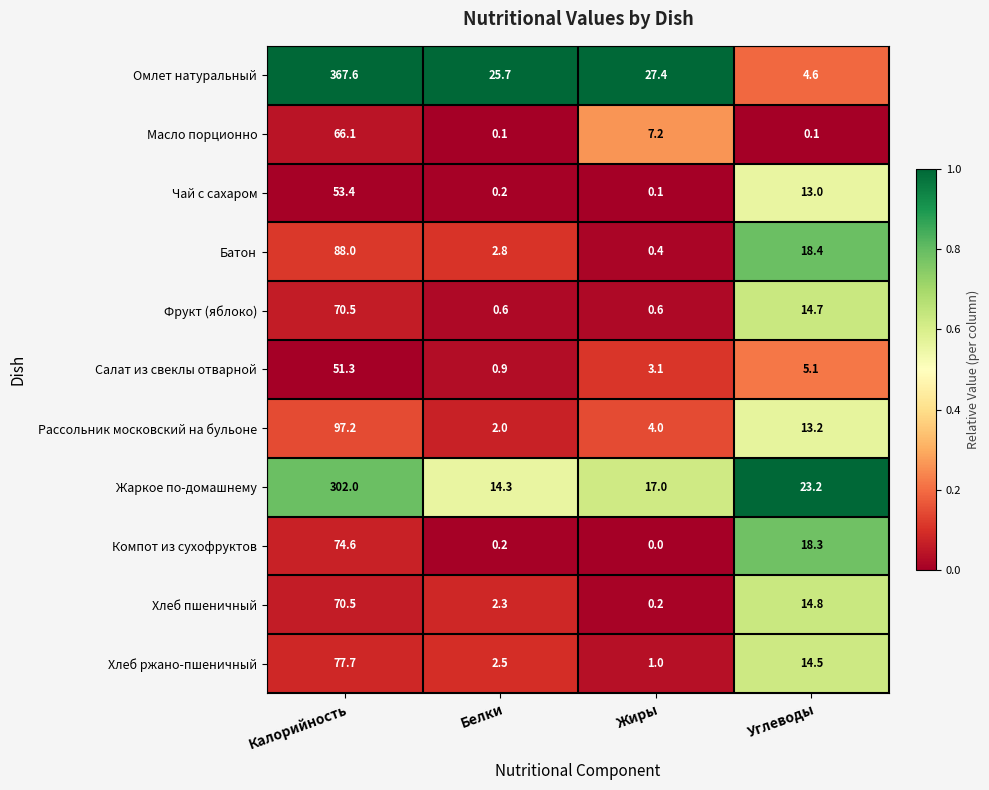

At how many categories does at least one series exceed 0?

4